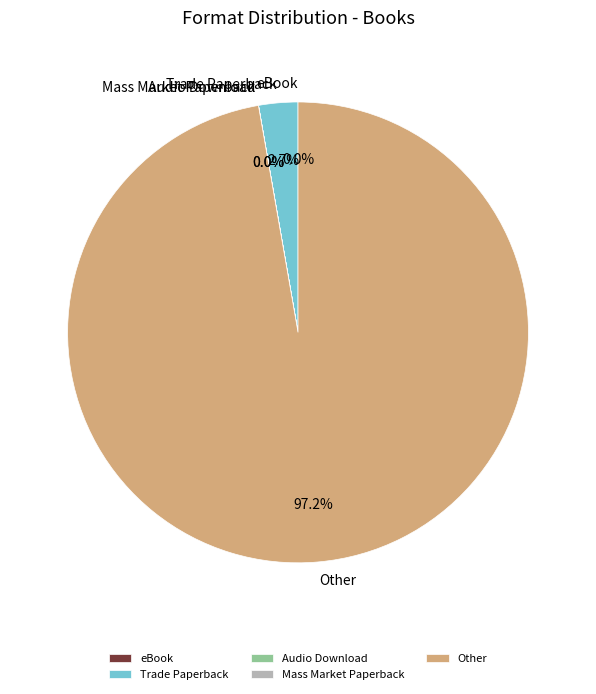

Does any single category account for the majority?

Yes